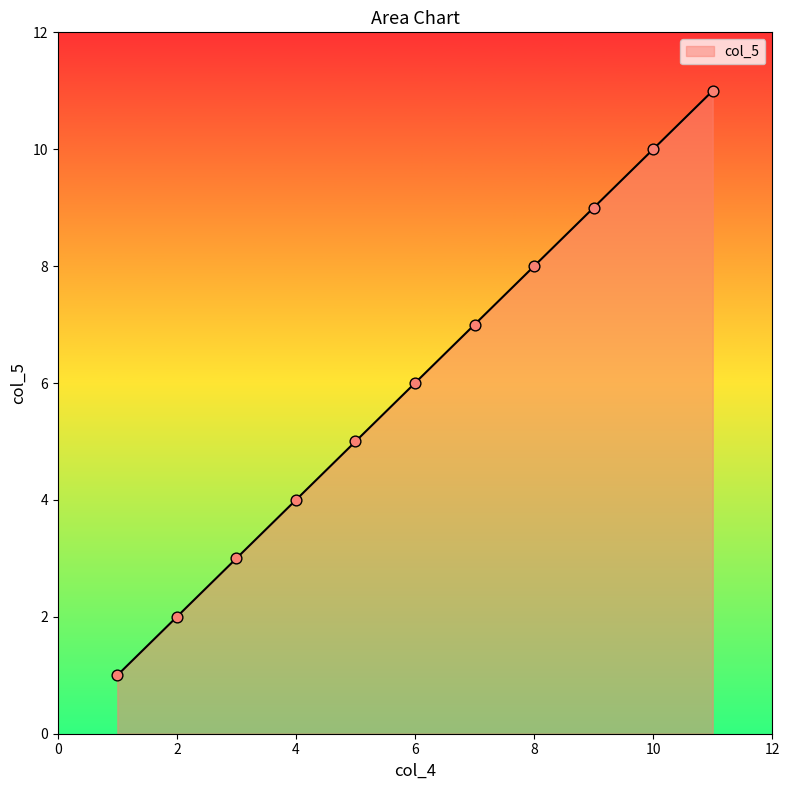

What is the difference between the maximum and minimum values?

10